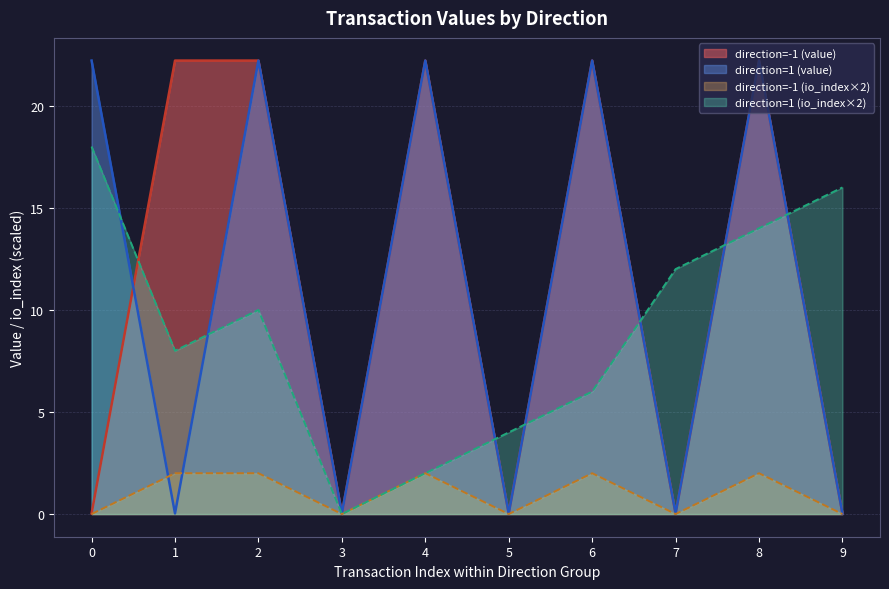

What is the spread (max minus min) of values at 1 (Regular 2)?

2.0